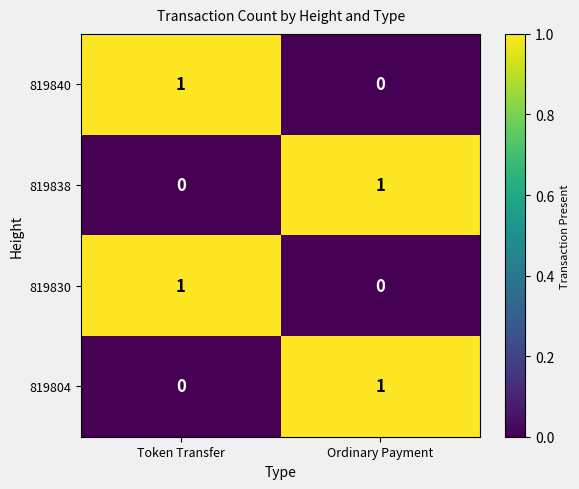

At which label does 819804 reach its peak?

Ordinary Payment